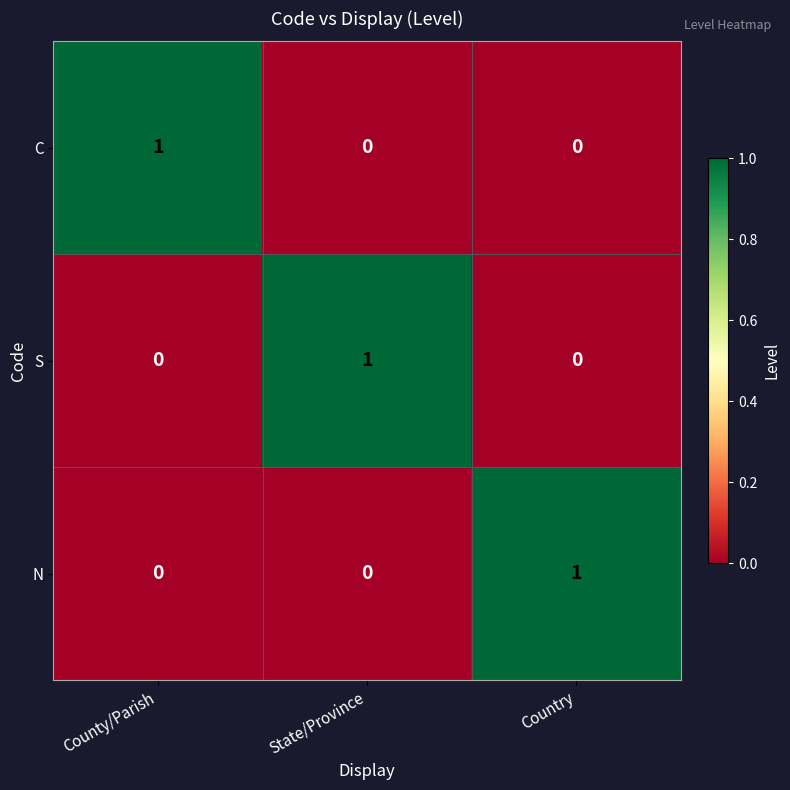

How many S values are between 0 and 1?

3